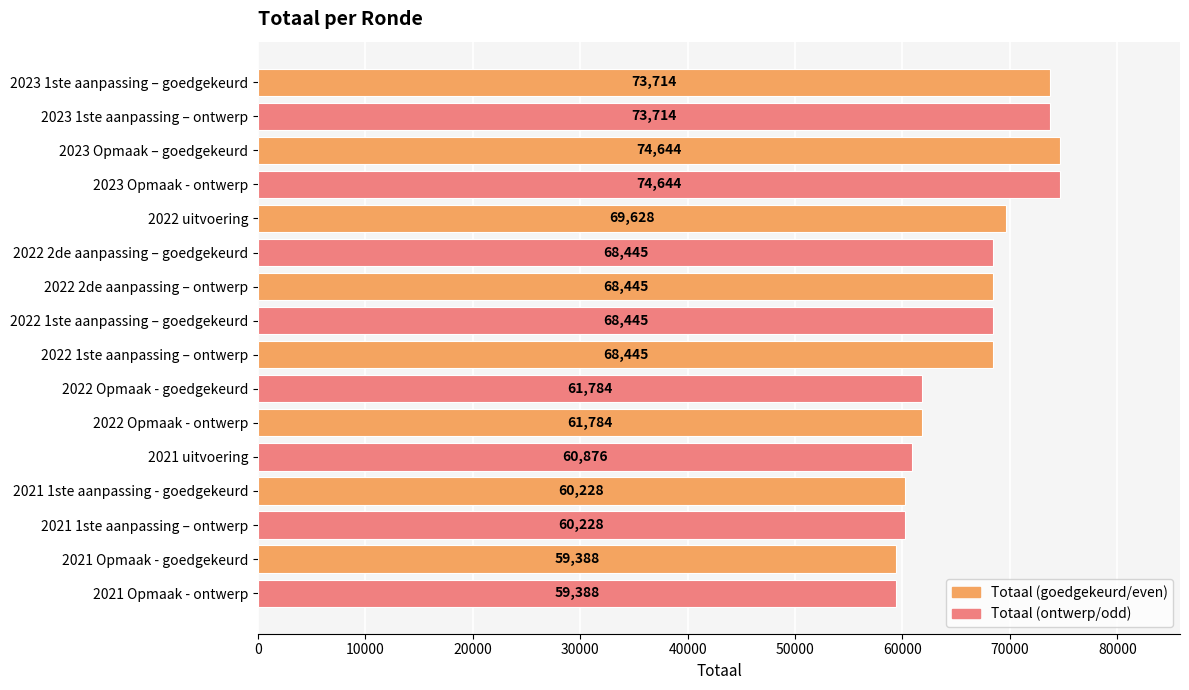

True or false: the data shows 92658 at 2021 Opmaak - ontwerp.

False